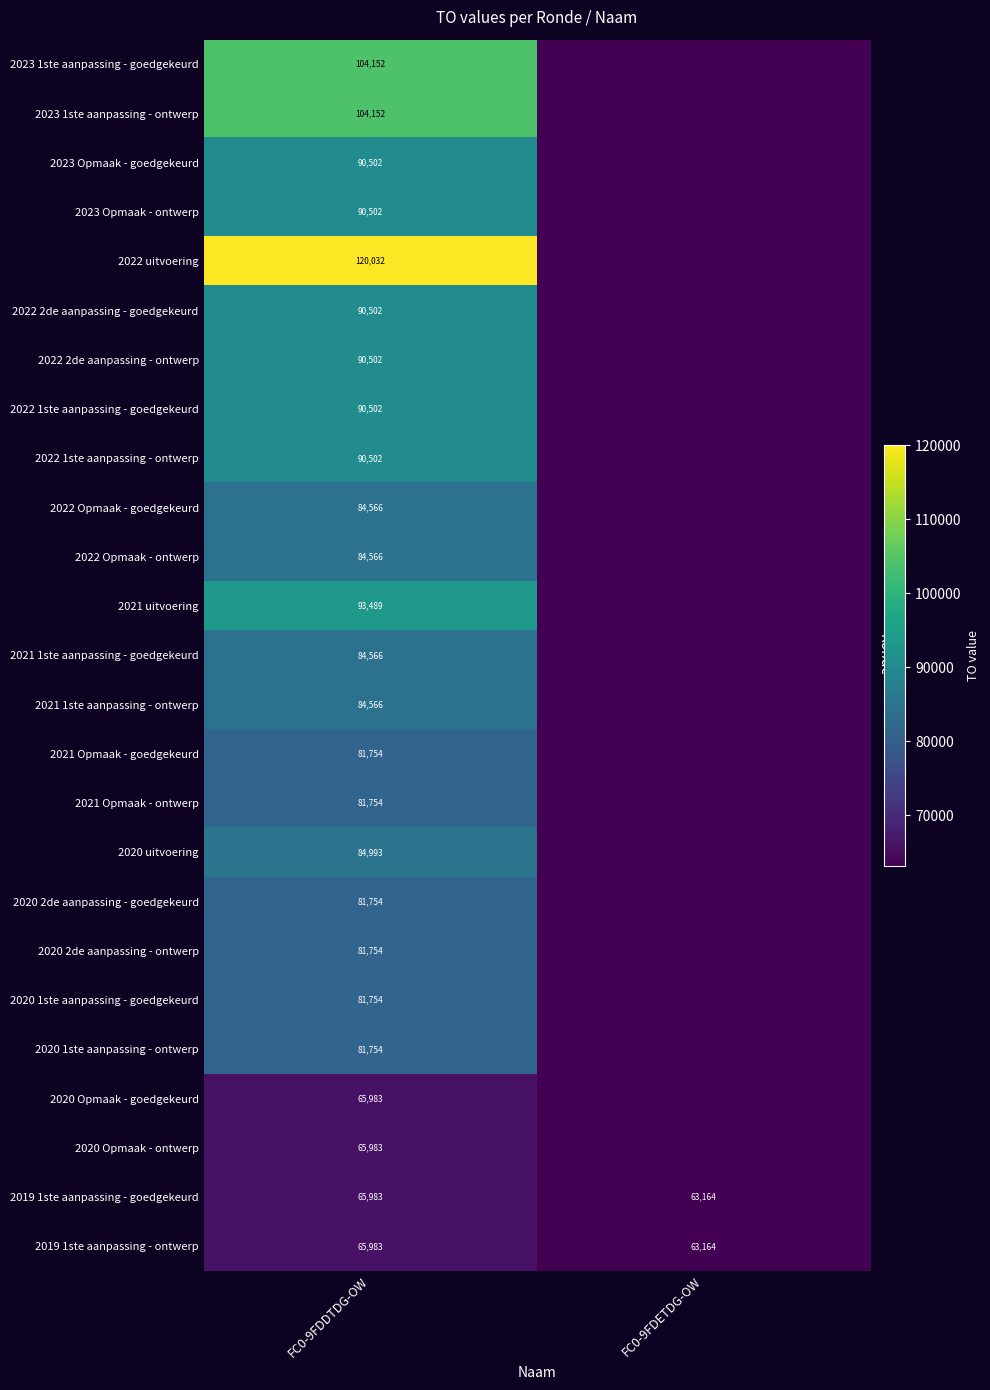

Is the value of 2022 2de aanpassing - goedgekeurd at FC0-9FDDTDG-OW greater than the value of 2022 Opmaak - goedgekeurd at FC0-9FDDTDG-OW?

Yes